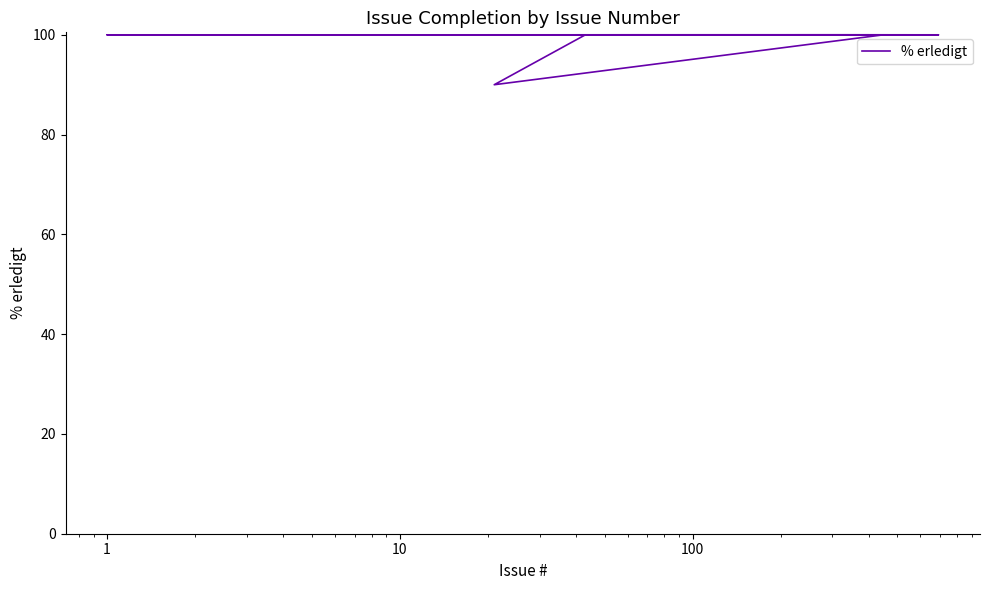

What is the value of the 14th point from the left?

100